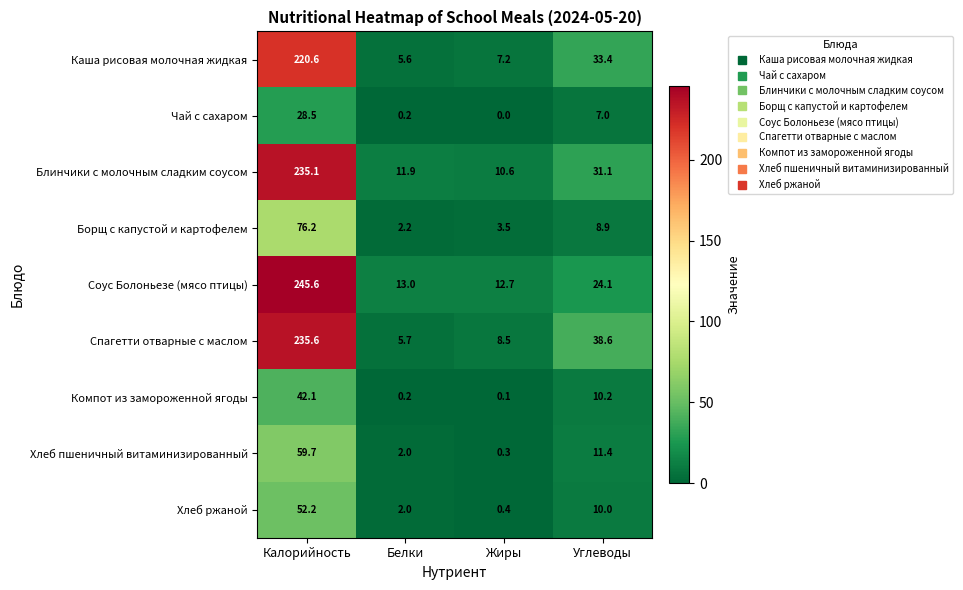

What is the spread (max minus min) of values at Жиры?

12.7